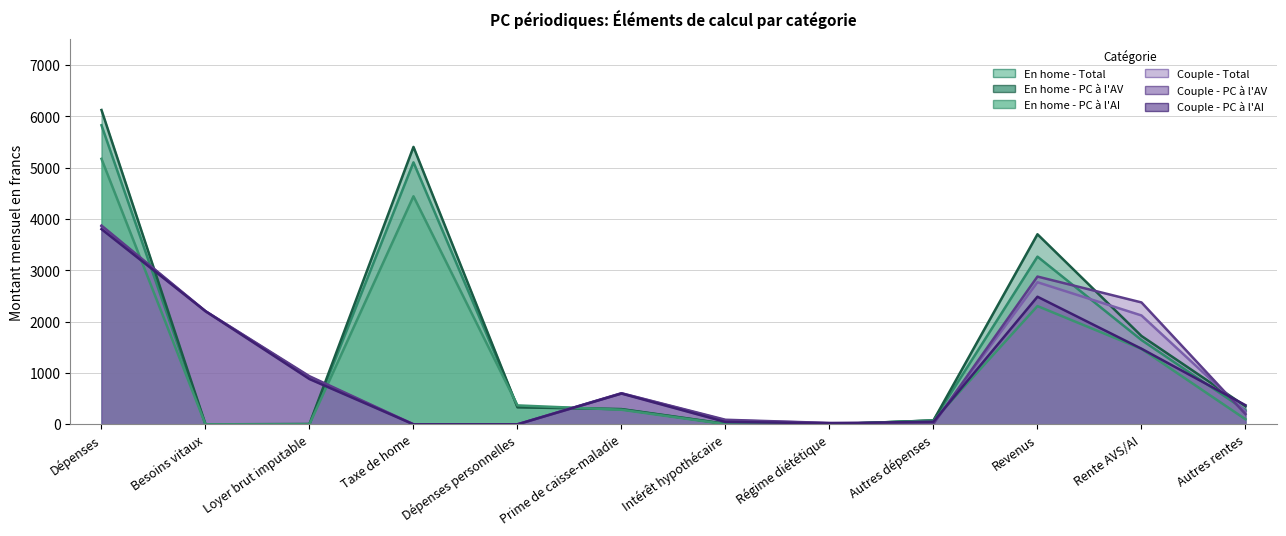

The En home - PC à l'AV series shows 136 at Autres dépenses. True or false?

False